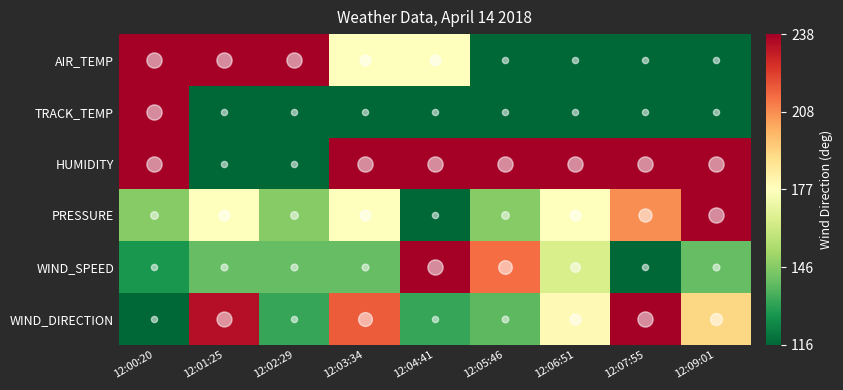

Reading left to right, extract all data points from this chart.

AIR_TEMP: 12:00:20=1.0	12:01:25=1.0	12:02:29=1.0	12:03:34=0.5	12:04:41=0.5	12:05:46=0.0	12:06:51=0.0	12:07:55=0.0	12:09:01=0.0
TRACK_TEMP: 12:00:20=1.0	12:01:25=0.0	12:02:29=0.0	12:03:34=0.0	12:04:41=0.0	12:05:46=0.0	12:06:51=0.0	12:07:55=0.0	12:09:01=0.0
HUMIDITY: 12:00:20=1.0	12:01:25=0.0	12:02:29=0.0	12:03:34=1.0	12:04:41=1.0	12:05:46=1.0	12:06:51=1.0	12:07:55=1.0	12:09:01=1.0
PRESSURE: 12:00:20=0.3	12:01:25=0.5	12:02:29=0.3	12:03:34=0.5	12:04:41=0.0	12:05:46=0.3	12:06:51=0.5	12:07:55=0.7	12:09:01=1.0
WIND_SPEED: 12:00:20=0.1	12:01:25=0.2	12:02:29=0.2	12:03:34=0.2	12:04:41=1.0	12:05:46=0.8	12:06:51=0.4	12:07:55=0.0	12:09:01=0.2
WIND_DIRECTION: 12:00:20=0.0	12:01:25=1.0	12:02:29=0.1	12:03:34=0.8	12:04:41=0.1	12:05:46=0.2	12:06:51=0.5	12:07:55=1.0	12:09:01=0.6